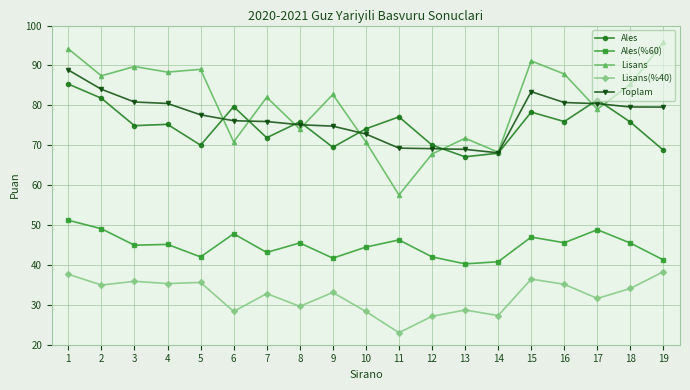

How many series are shown in this chart?

5